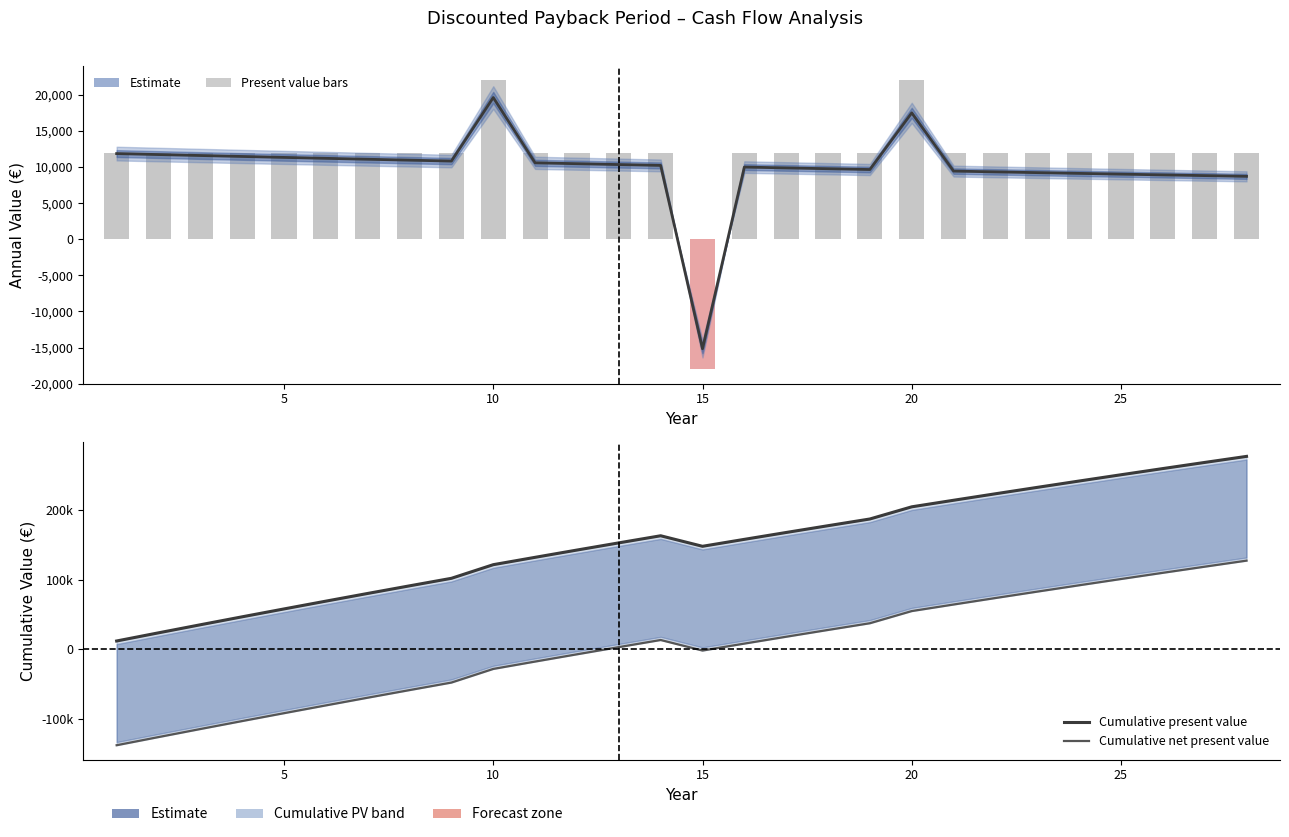

What is the sum of all Cumulative net present value values?

45469.9